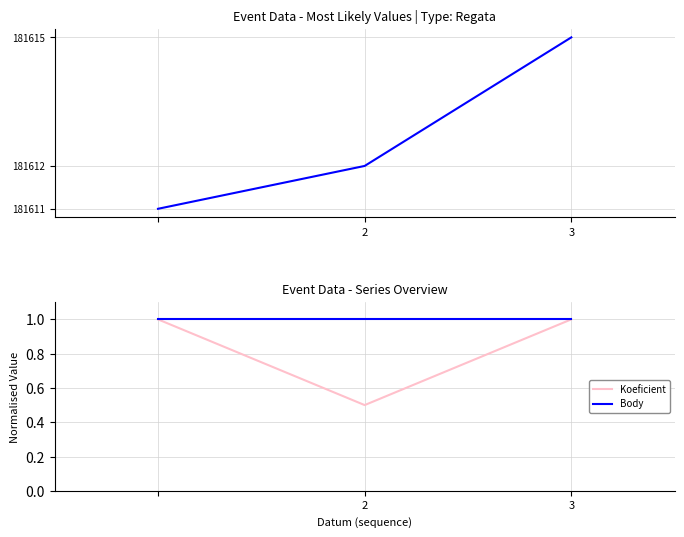

True or false: Body has a value of 0.4 at 3.

False